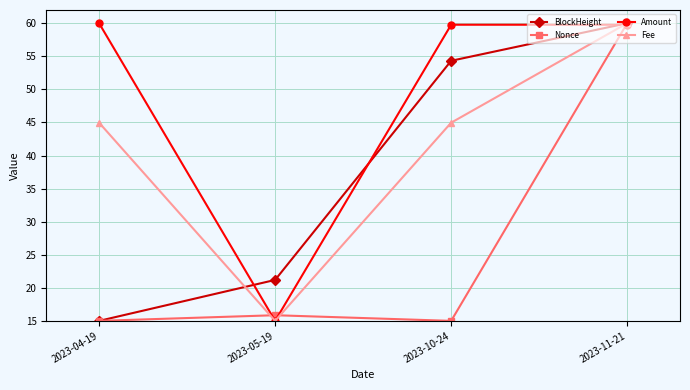

Rank the categories by BlockHeight value from highest to lowest.

2023-11-21, 2023-10-24, 2023-05-19, 2023-04-19